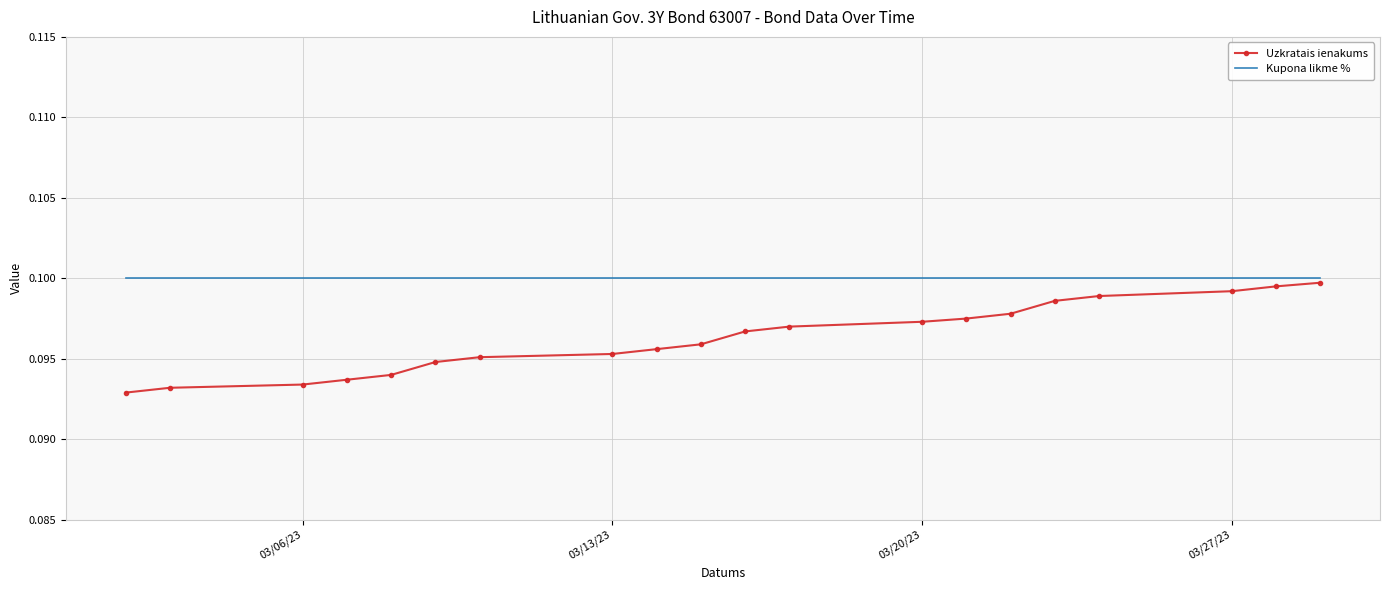

True or false: Kupona likme % and Uzkratais ienakums cross at least once.

False